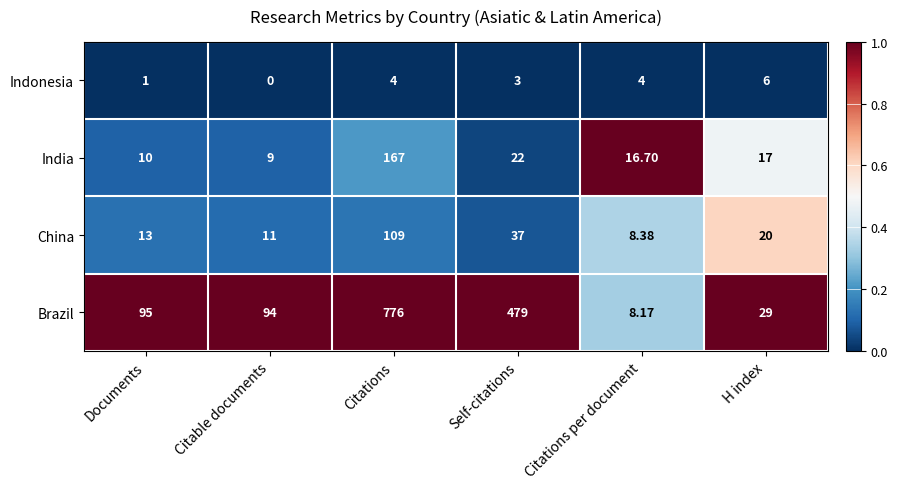

What is the greatest value displayed?

776.0